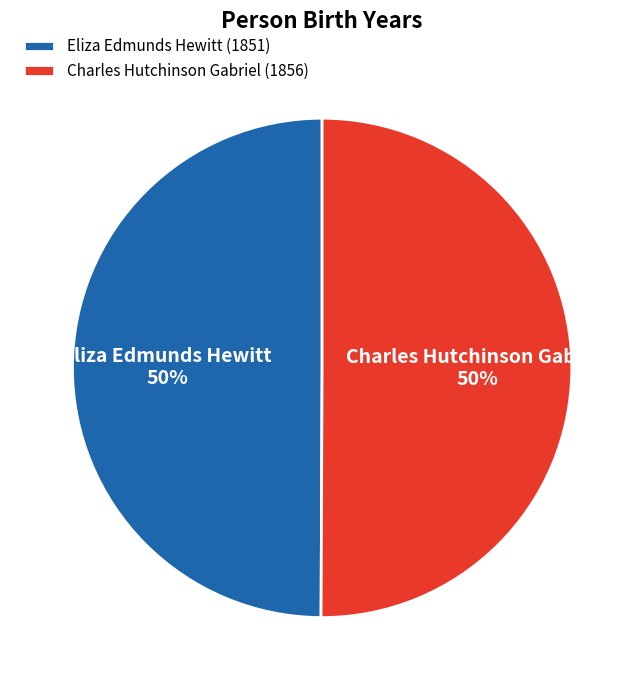

Combined, do Eliza Edmunds Hewitt and Charles Hutchinson Gabriel account for over 50%?

Yes